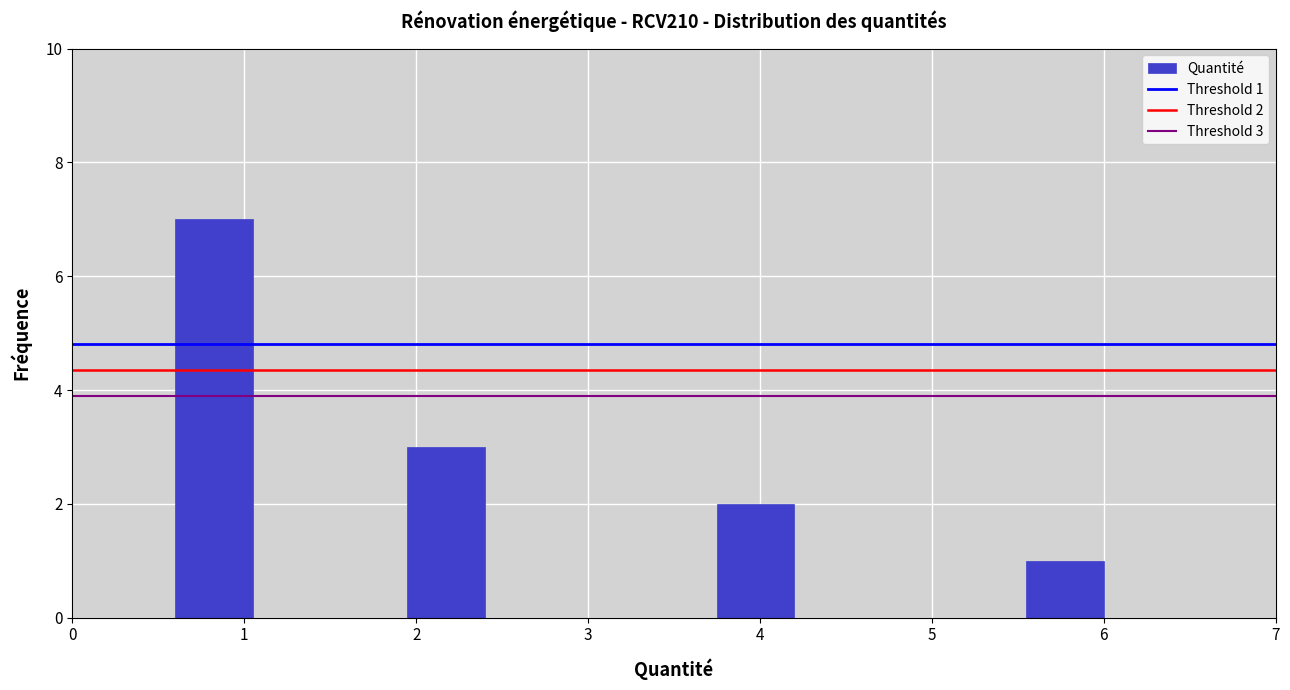

Over which range of the x-axis is the bar tallest?

0.6 to 1.0